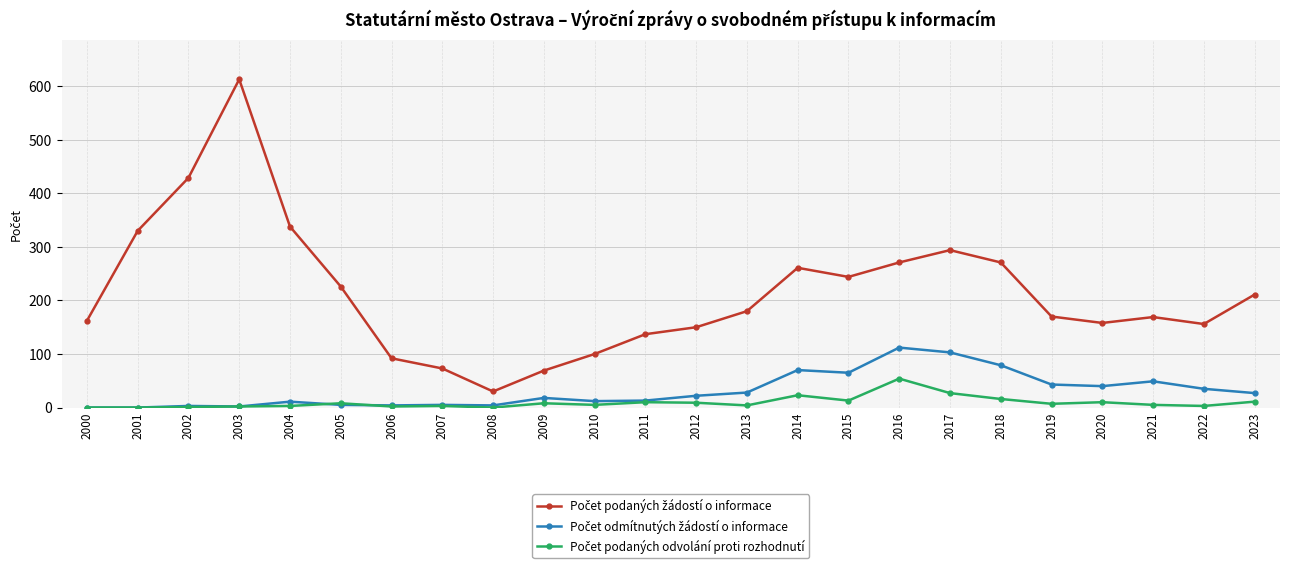

At how many categories does at least one series exceed 44?

23